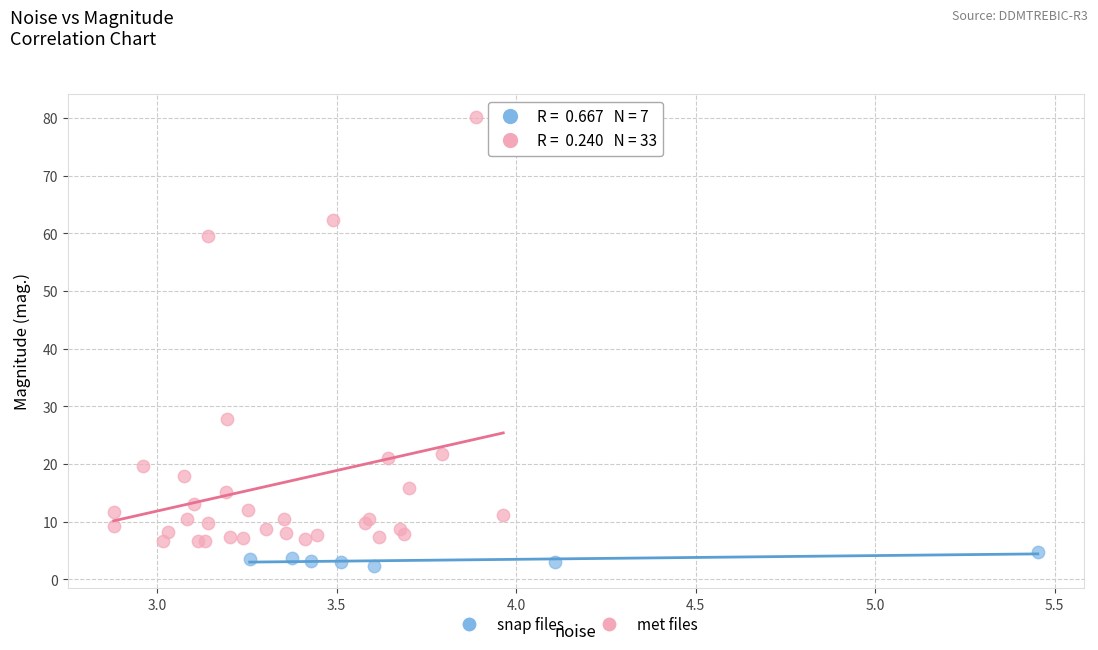

Which series contains the highest Y value?

met files